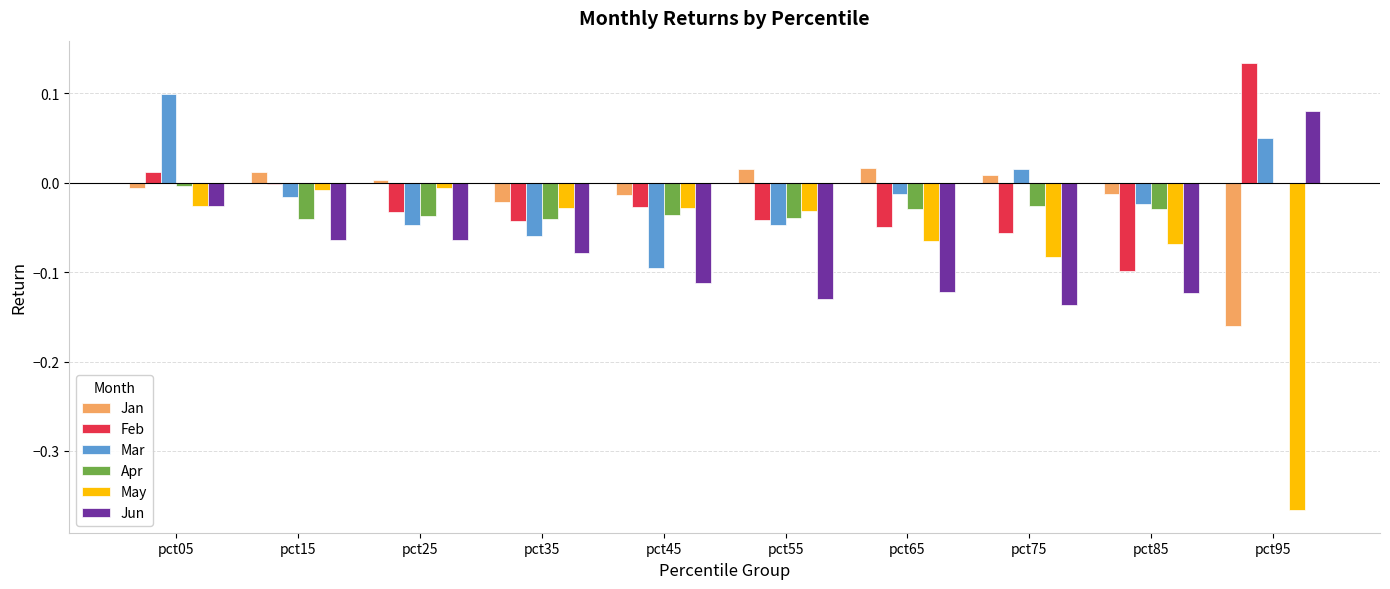

What is the sum of all May values?

-0.7